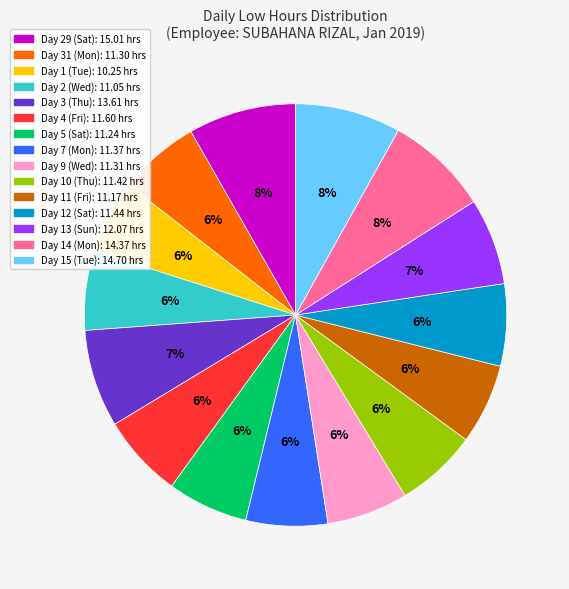

Does any single category account for the majority?

No